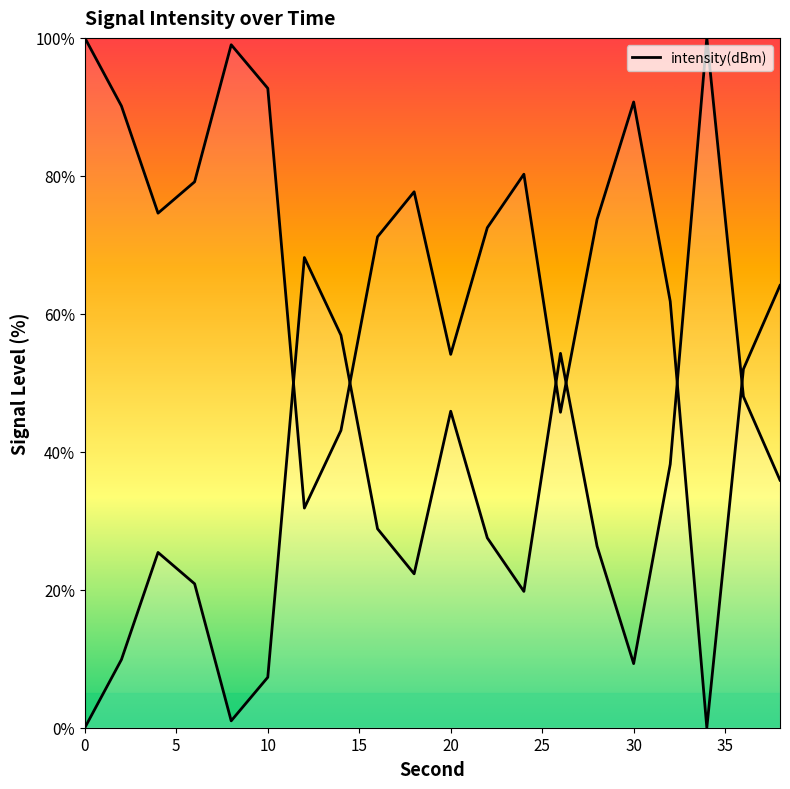

What is the difference between the values at 2 and 30?

0.6